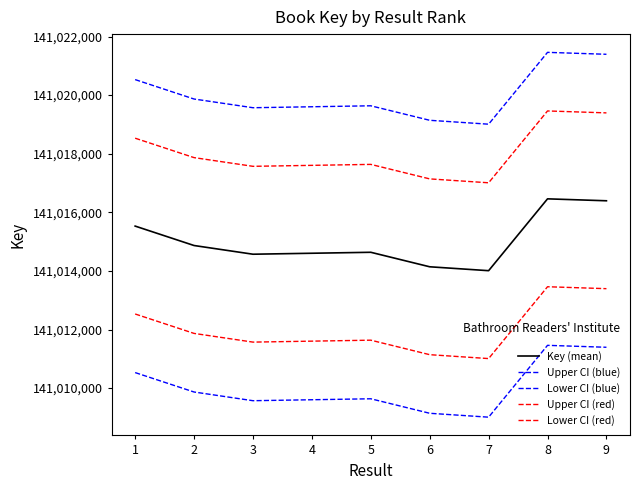

The value of Upper CI (red) at 4 is 250988248. True or false?

False